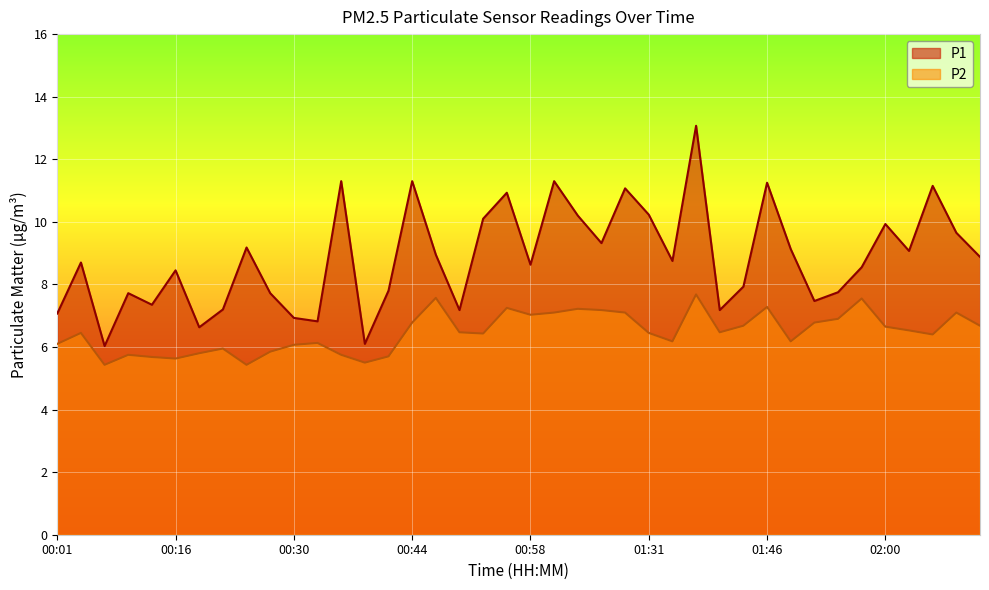

What is the total value across all series at 01:31?

16.7